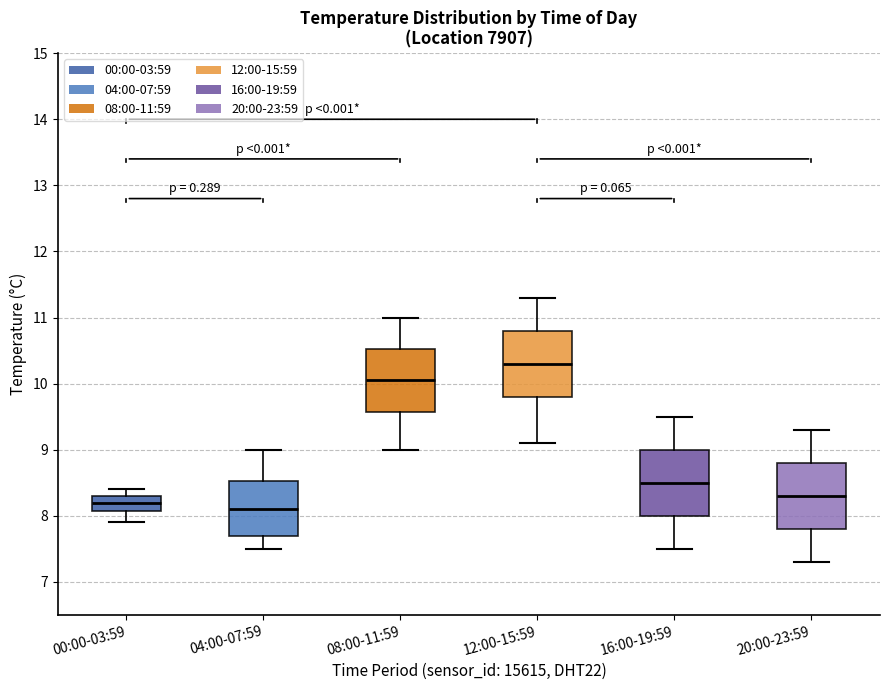

Reading left to right, transcribe this box plot: for each box, give where its median line is, the range the box spans, and where its two whiskers end, as read against the y-axis. The values are not printed on the chart, so give them approximately, as read against the axis.

00:00-03:59: median 8.2, box 8.1 to 8.3, whiskers 7.9 to 8.4
04:00-07:59: median 8.1, box 7.7 to 8.5, whiskers 7.5 to 9.0
08:00-11:59: median 10.1, box 9.6 to 10.5, whiskers 9.0 to 11.0
12:00-15:59: median 10.3, box 9.8 to 10.8, whiskers 9.1 to 11.3
16:00-19:59: median 8.5, box 8.0 to 9.0, whiskers 7.5 to 9.5
20:00-23:59: median 8.3, box 7.8 to 8.8, whiskers 7.3 to 9.3